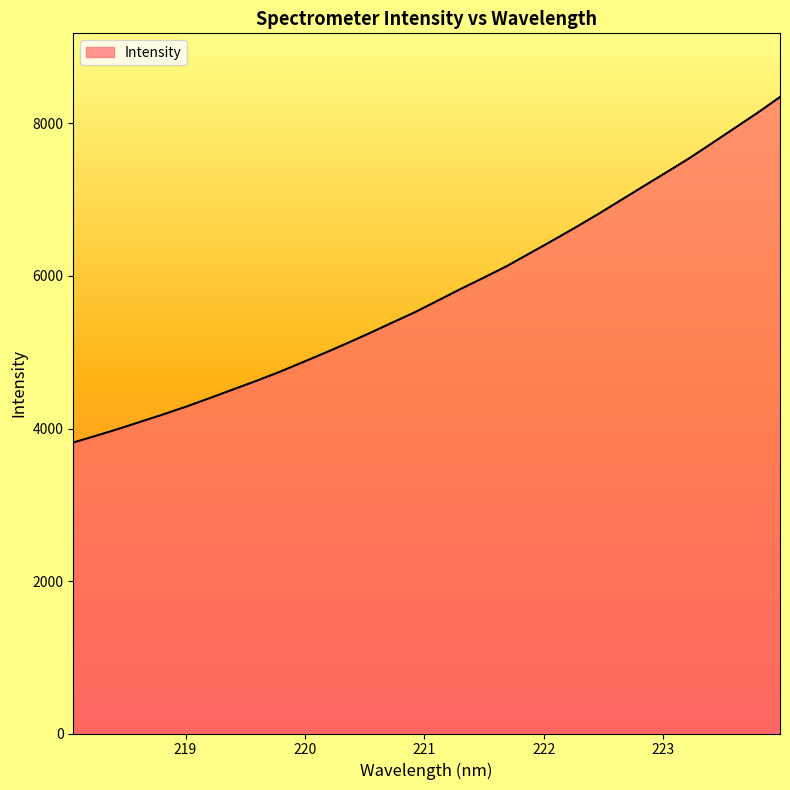

What is the maximum value shown in the chart?

8347.7